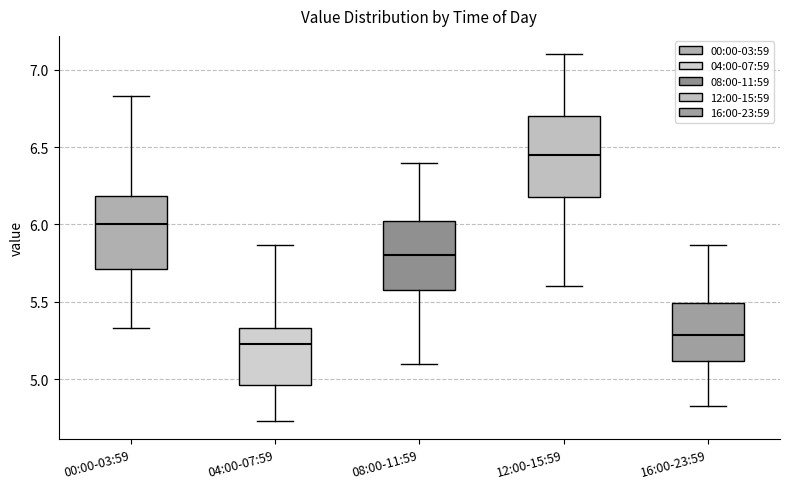

Which box has the lowest median line?

04:00-07:59